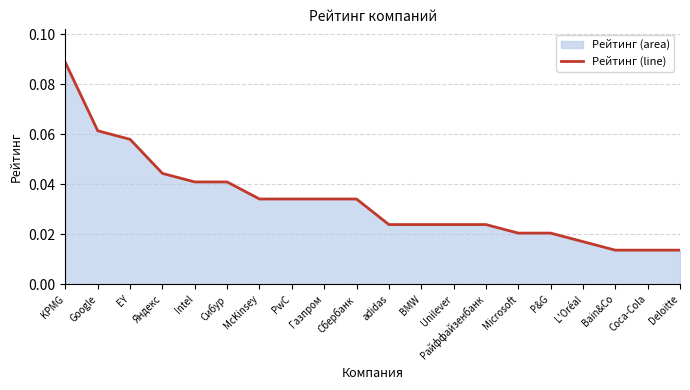

Between Bain&Co and Coca-Cola, which is larger?

Bain&Co